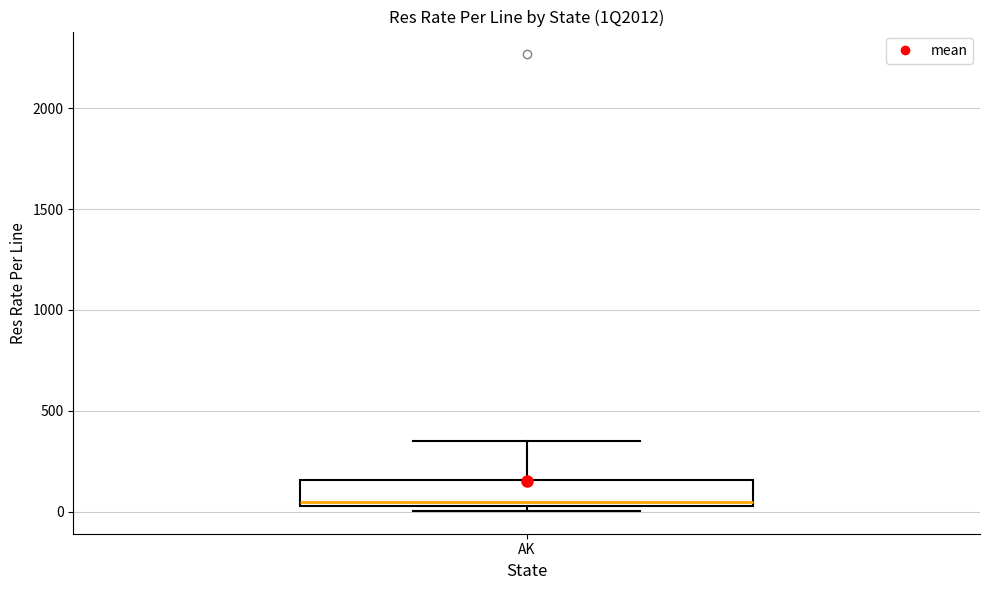

Read this box plot against the y-axis: the position of the median line, the range covered by the box, and the ends of both whiskers. The values are not printed on the chart, so give them approximately, as read against the axis.

median 50 (just above the box's lower edge), box 50 to 150, whiskers 0 to 350